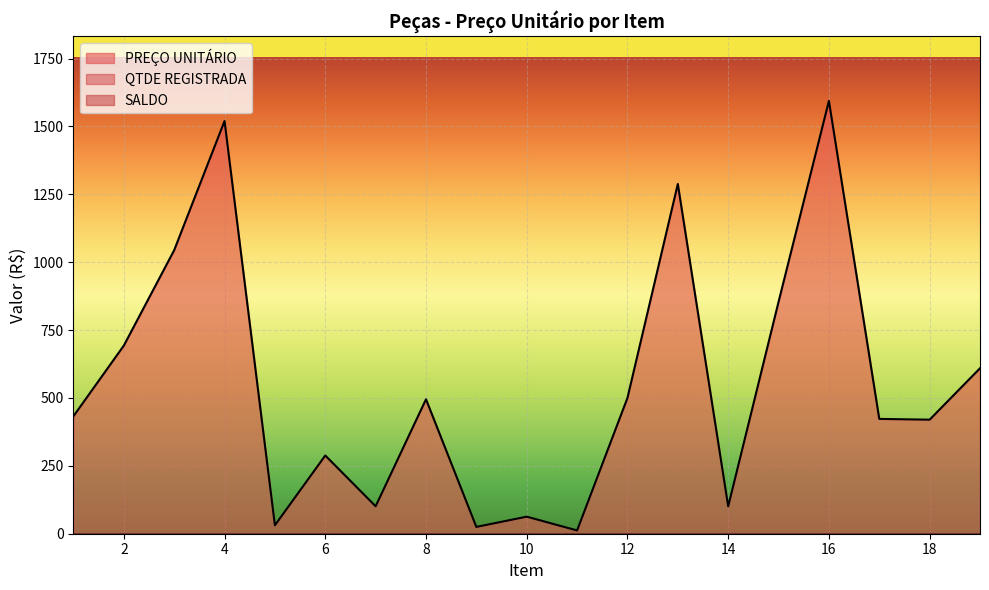

At which label does PREÇO UNITÁRIO first exceed 432?

1